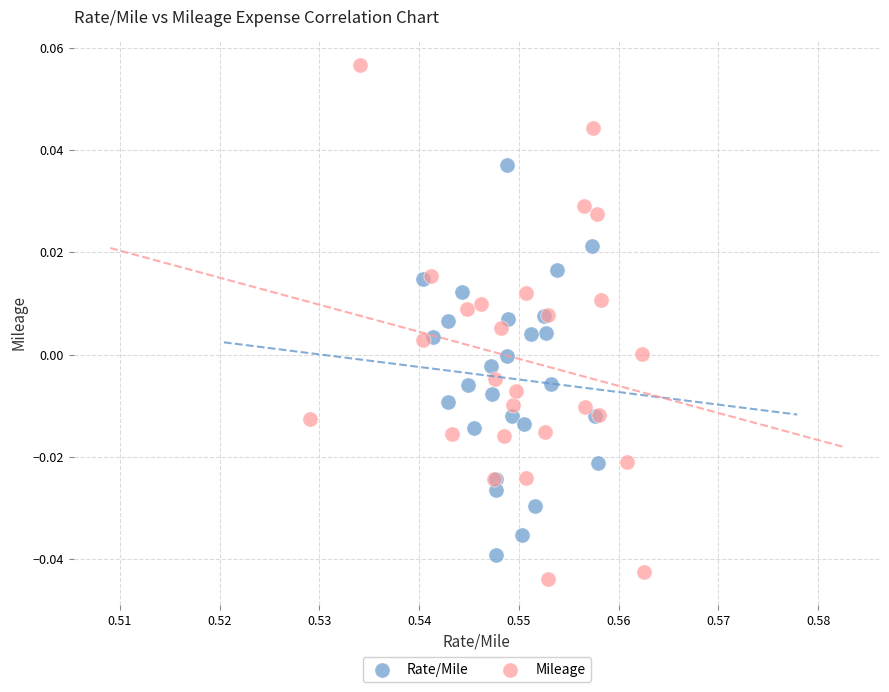

Which series reaches the minimum Y coordinate?

Mileage